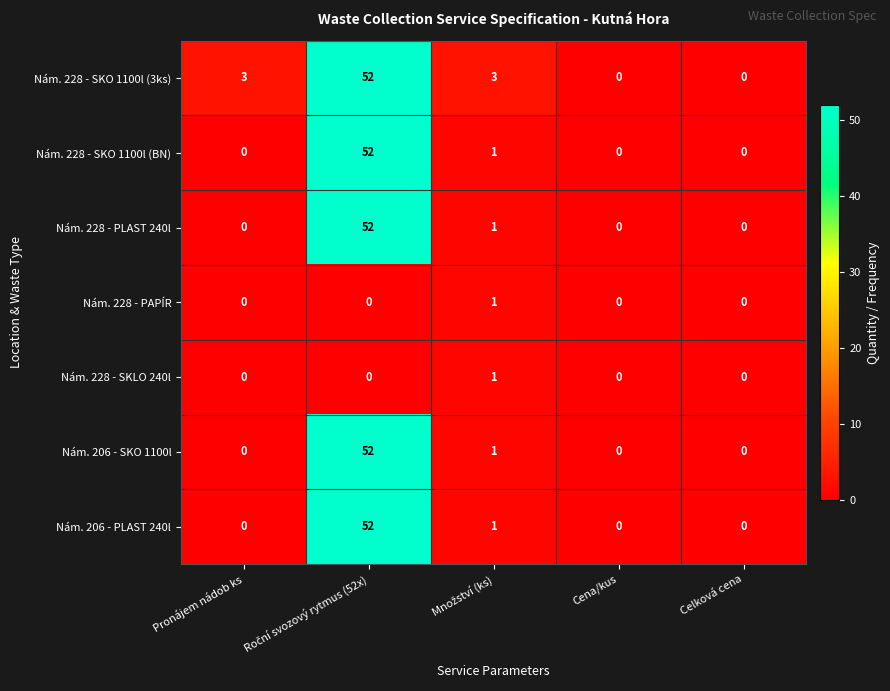

The value of Nám. 206 - PLAST 240l at Celková cena is 0. True or false?

True